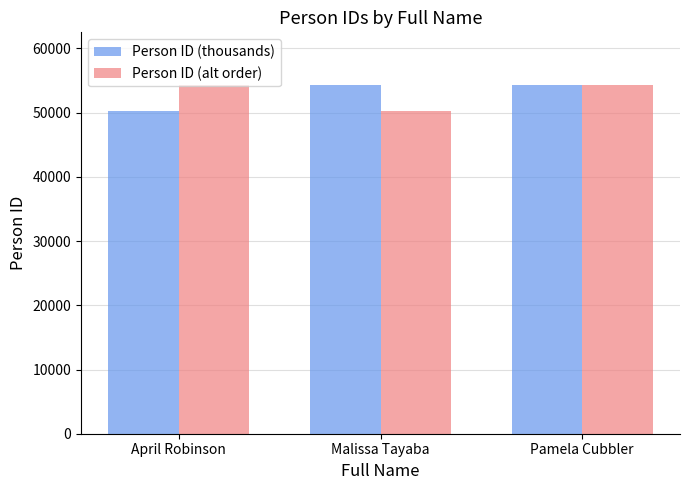

At Malissa Tayaba, list the series in order from largest to smallest.

Person ID (thousands), Person ID (alt order)